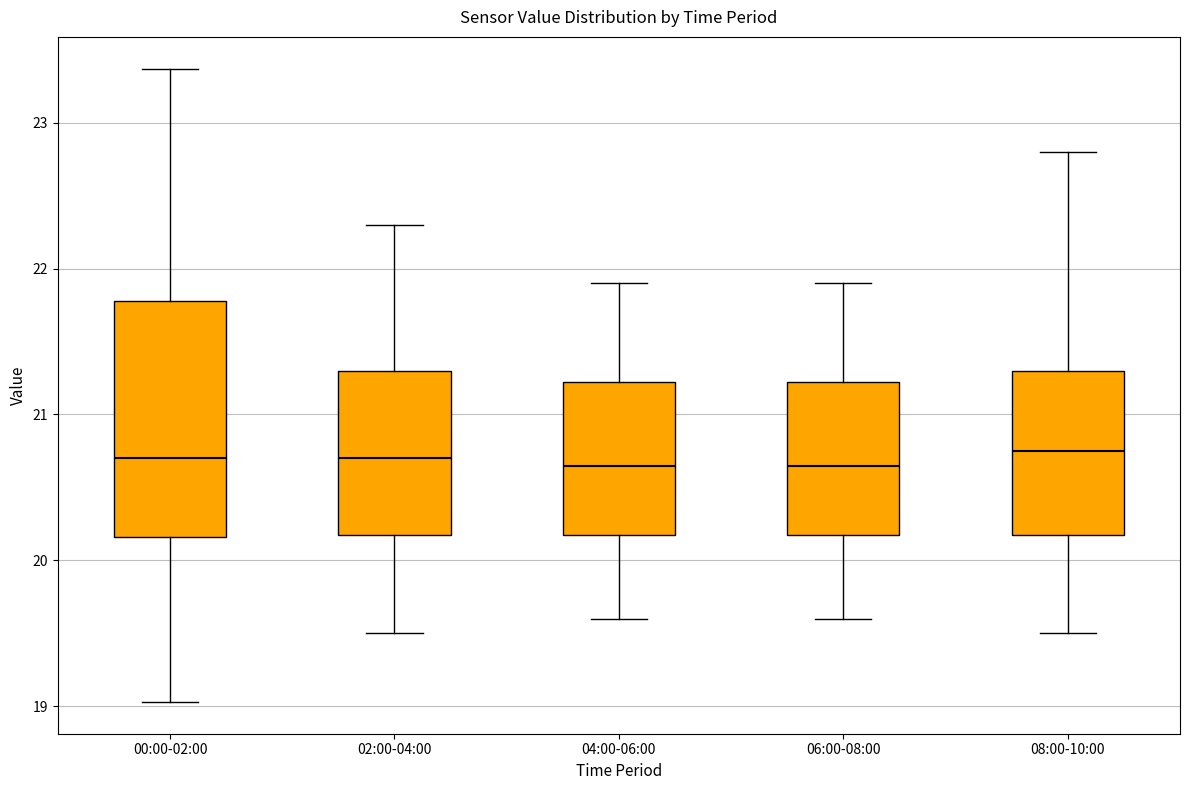

Reading left to right, read every box against the y-axis: the position of its median line, the range the box covers, and the ends of its whiskers. The values are not printed on the chart, so give them approximately, as read against the axis.

00:00-02:00: median 20.7, box 20.2 to 21.8, whiskers 19.0 to 23.4
02:00-04:00: median 20.7, box 20.2 to 21.3, whiskers 19.5 to 22.3
04:00-06:00: median 20.7, box 20.2 to 21.2, whiskers 19.6 to 21.9
06:00-08:00: median 20.7, box 20.2 to 21.2, whiskers 19.6 to 21.9
08:00-10:00: median 20.8, box 20.2 to 21.3, whiskers 19.5 to 22.8